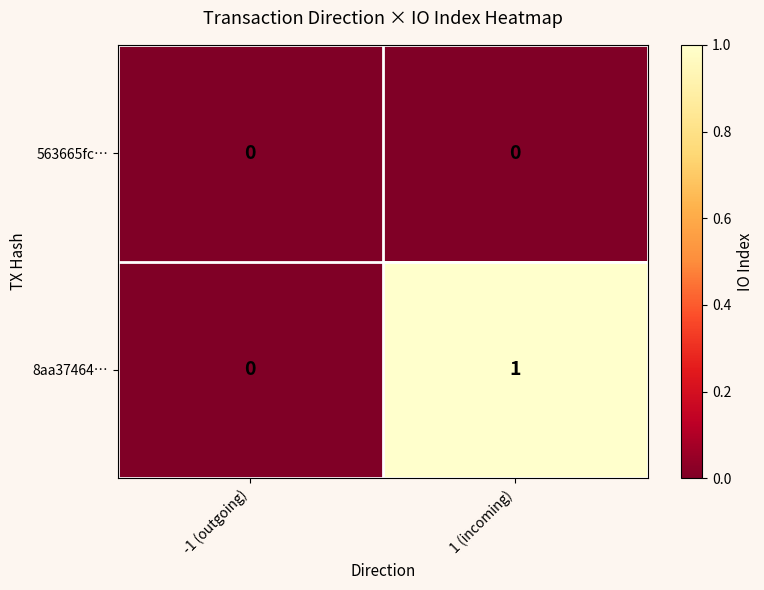

Where is 8aa37464… nearest to the value 0?

-1 (outgoing)